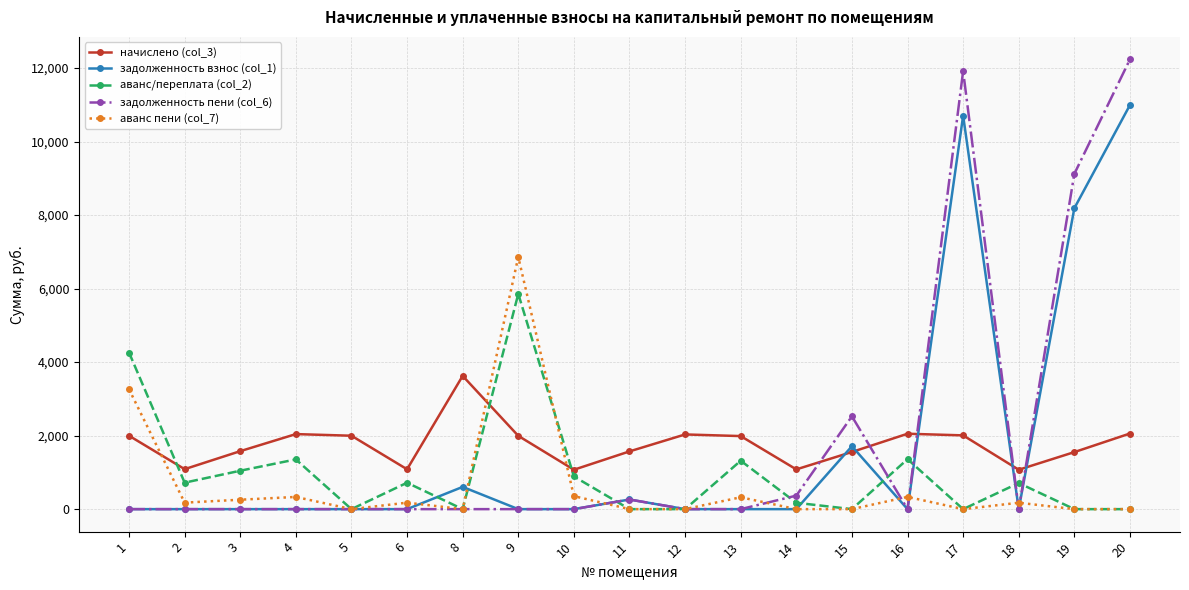

At which category is the sum across all series the highest?

20